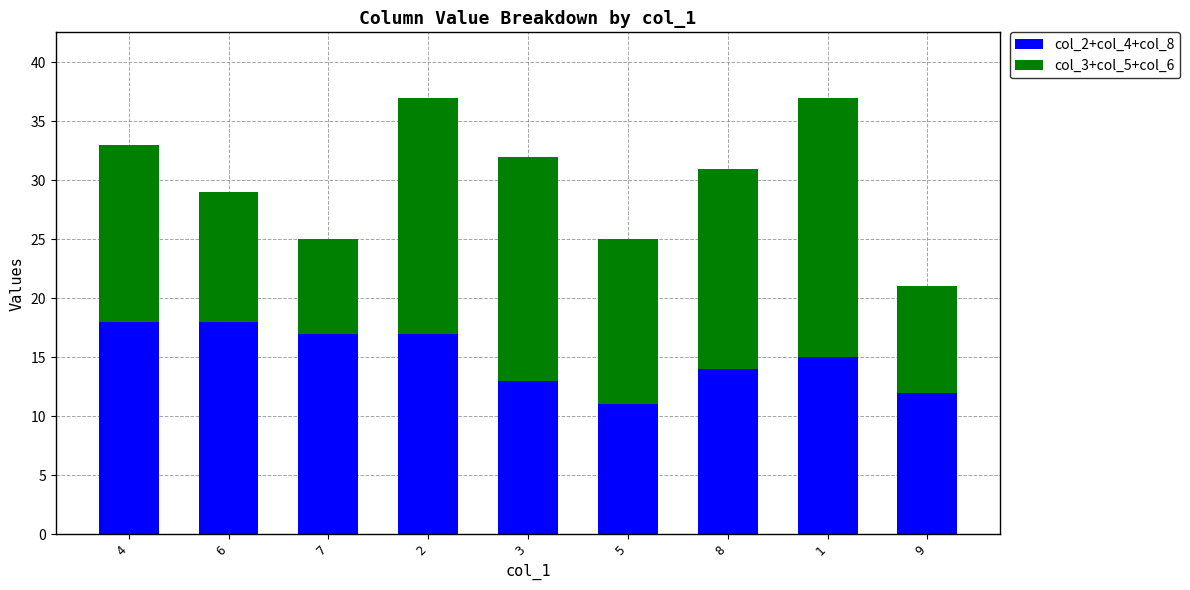

Reading left to right, list the values for the col_2+col_4+col_8 series.

18	18	17	17	13	11	14	15	12